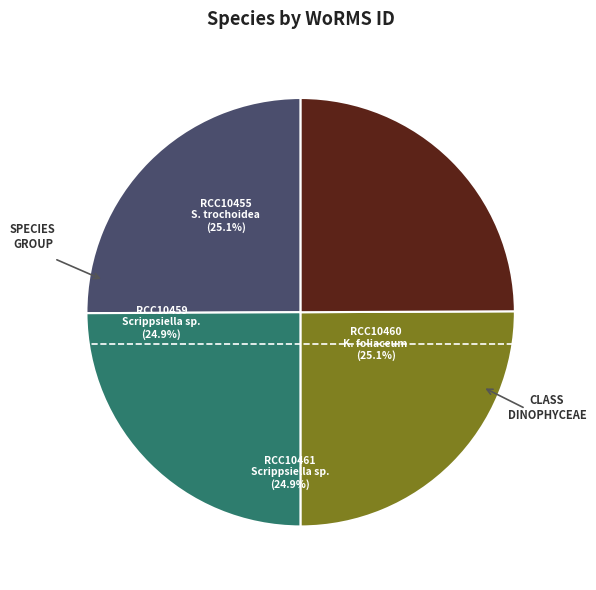

Is there a majority slice in this chart?

No